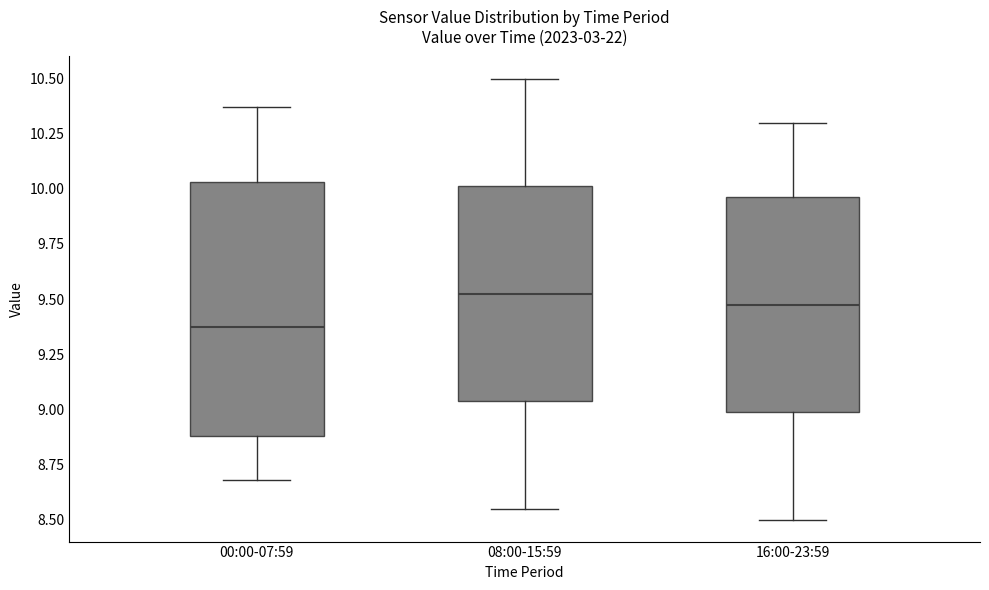

Which box has the highest median line?

08:00-15:59